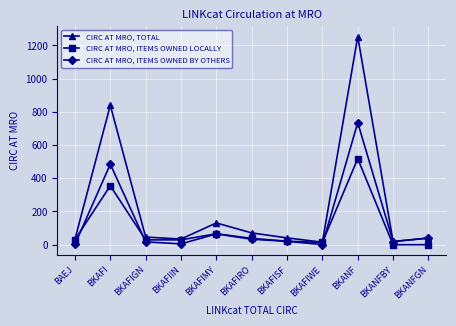

Is the value of CIRC AT MRO, ITEMS OWNED LOCALLY at BKAFI greater than the value of CIRC AT MRO, ITEMS OWNED BY OTHERS at BKANFGN?

Yes